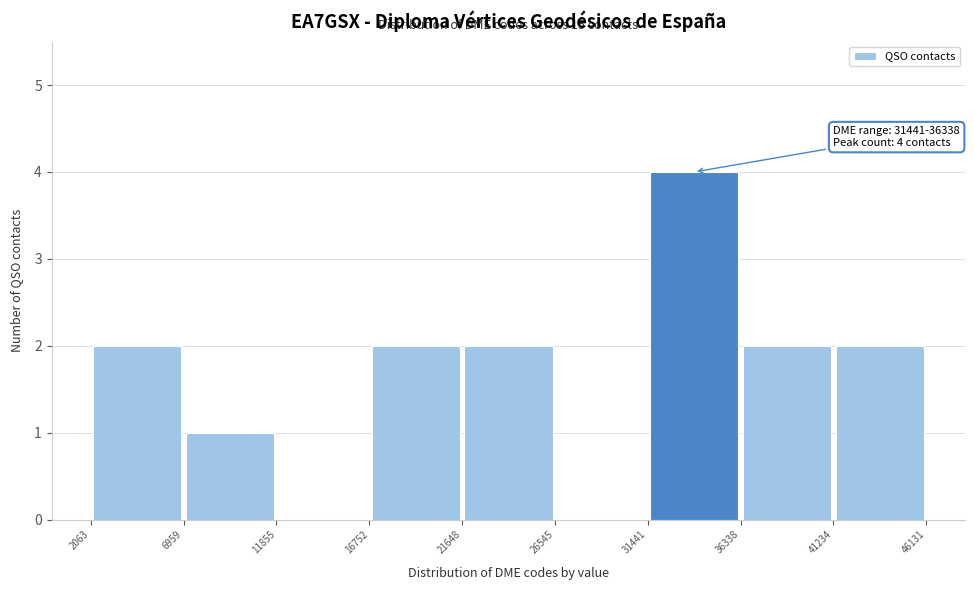

Which range on the x-axis has the tallest bar?

31441 to 36338